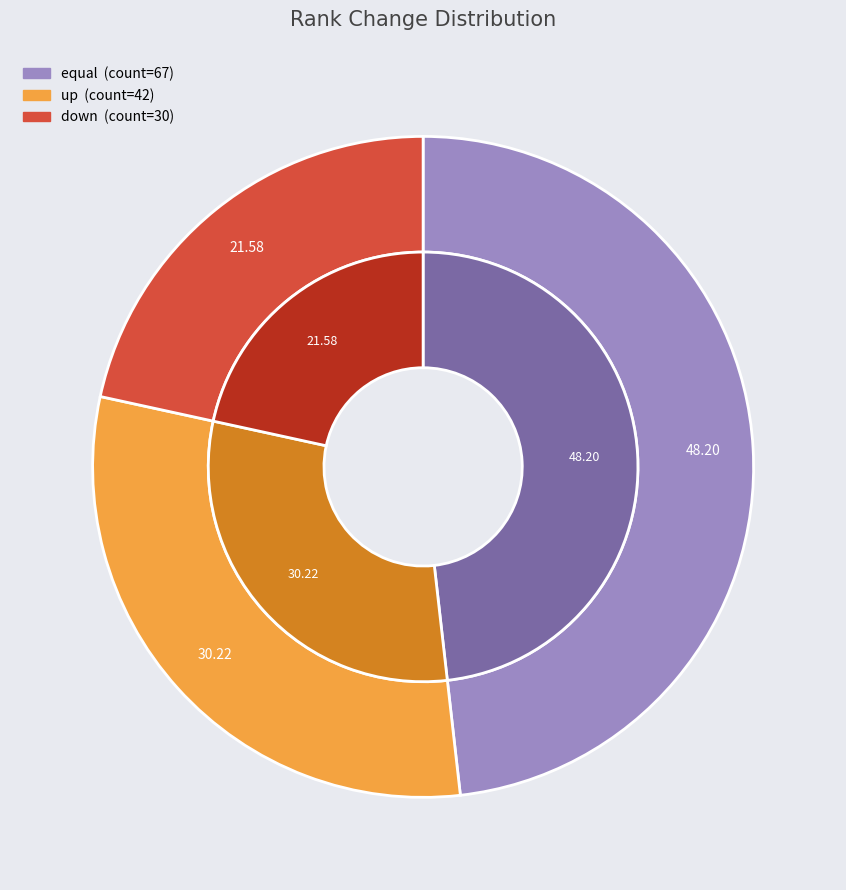

Which has a higher value, equal or down?

equal